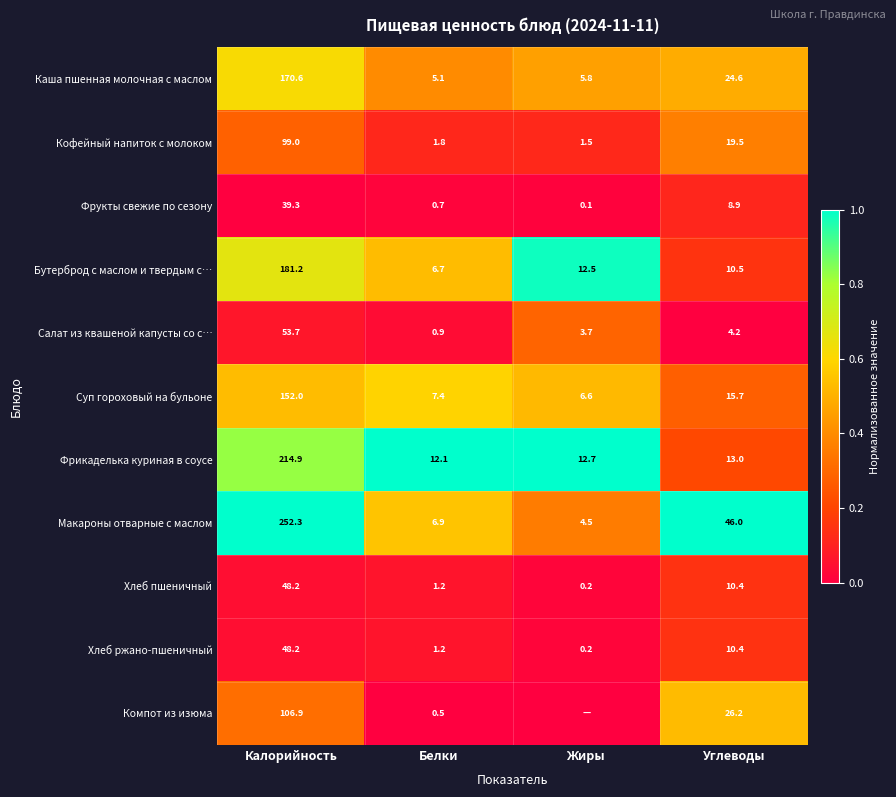

Is it true that Хлеб ржано-пшеничный equals 0.0 at Калорийность?

False